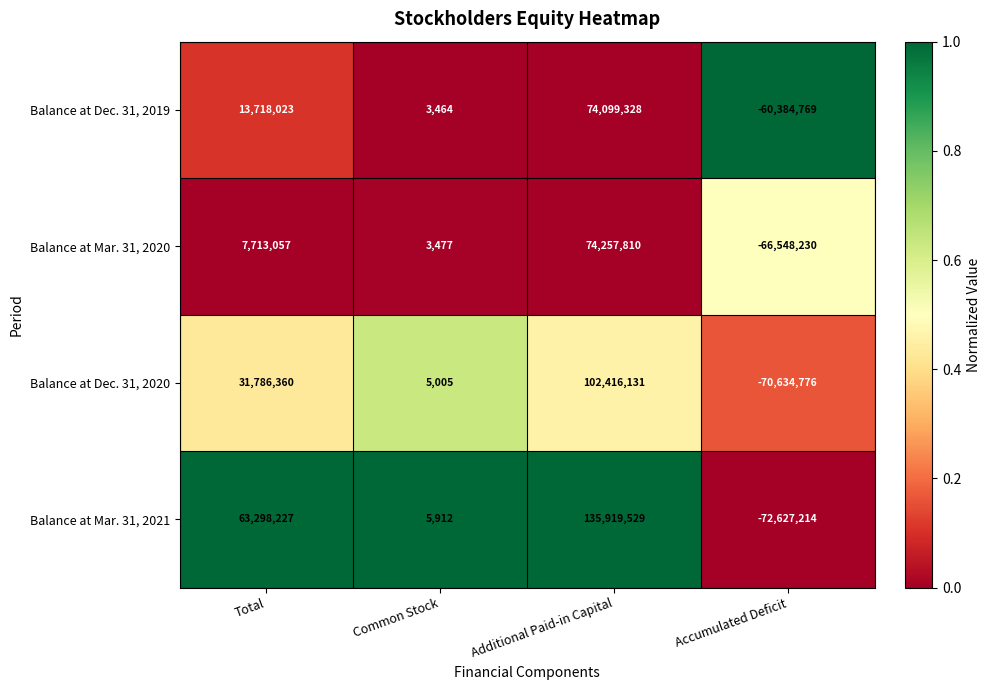

The value of Balance at Mar. 31, 2021 at Accumulated Deficit is -36573740. True or false?

False